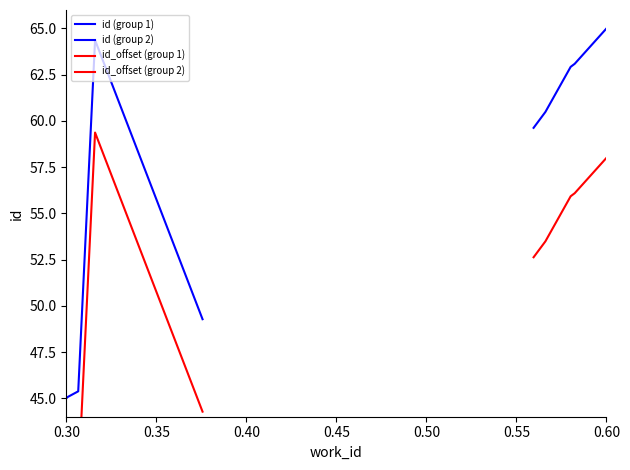

What is the spread (max minus min) of values at 0.40?

22.6